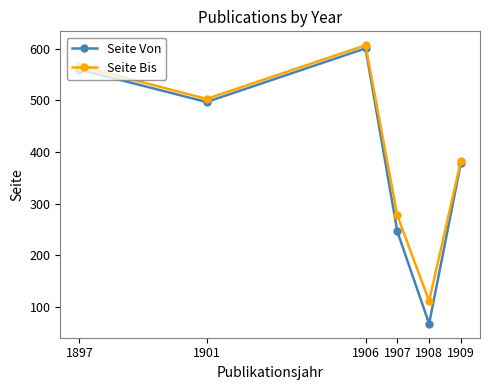

What is the highest value of the Seite Bis series?

607